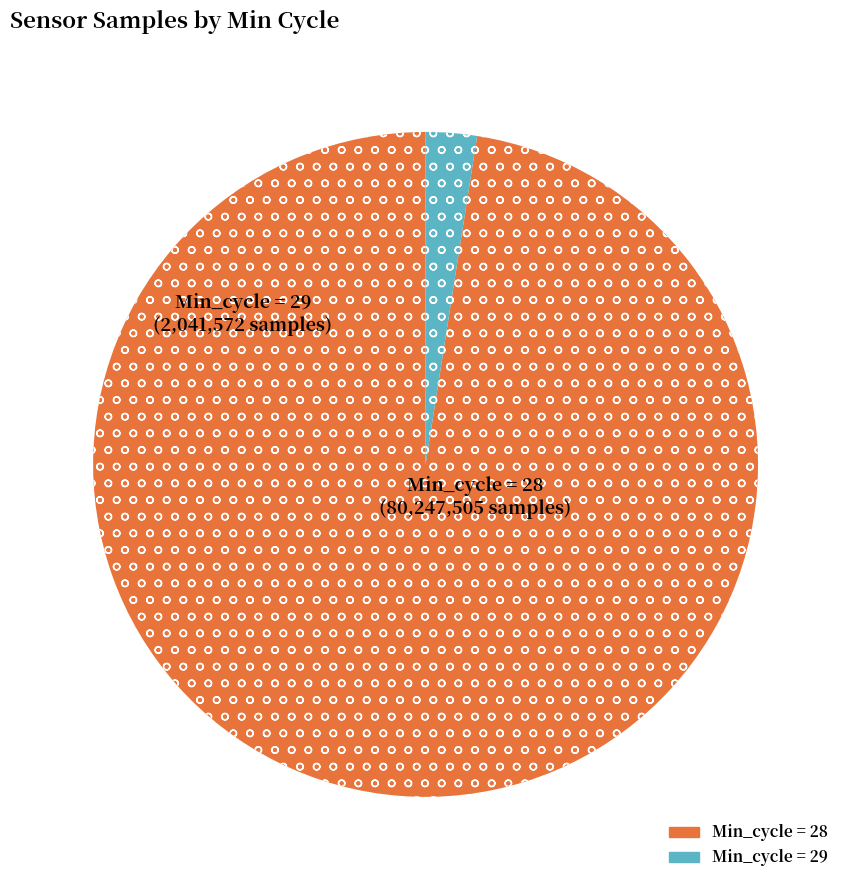

Is there a majority slice in this chart?

Yes